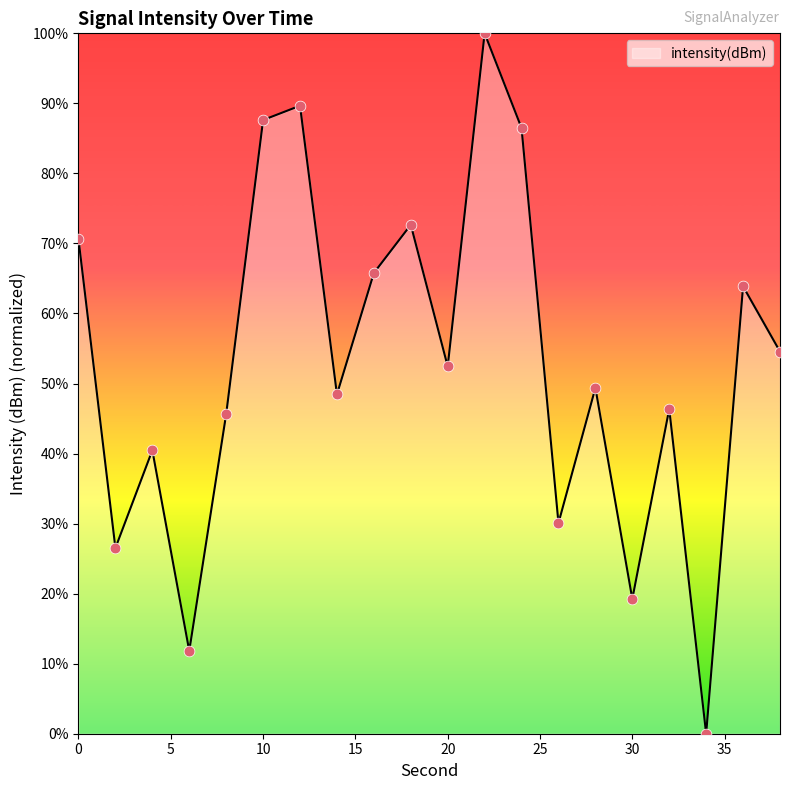

What is the maximum value shown in the chart?

100.0